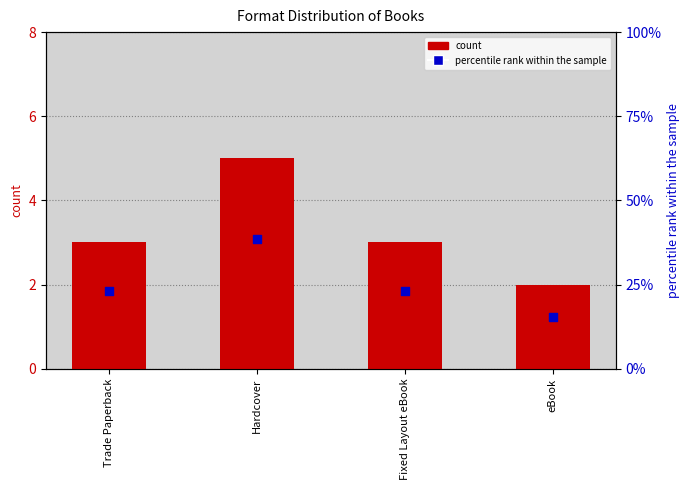

Which series has the largest Y range (max minus min)?

percentile rank within the sample